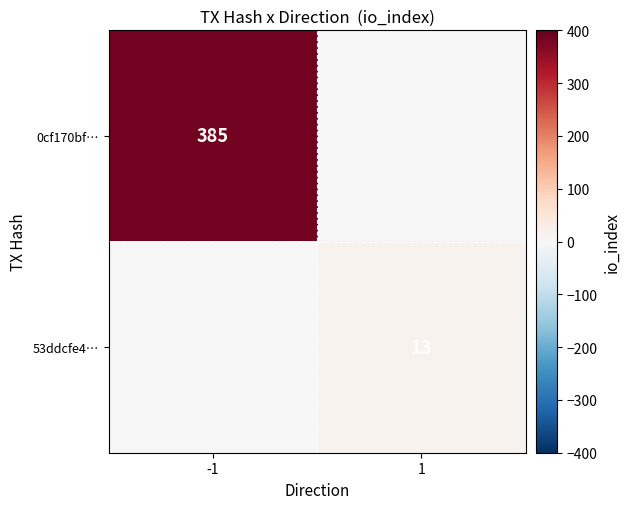

The 0cf170bf… series shows 245 at -1. True or false?

False